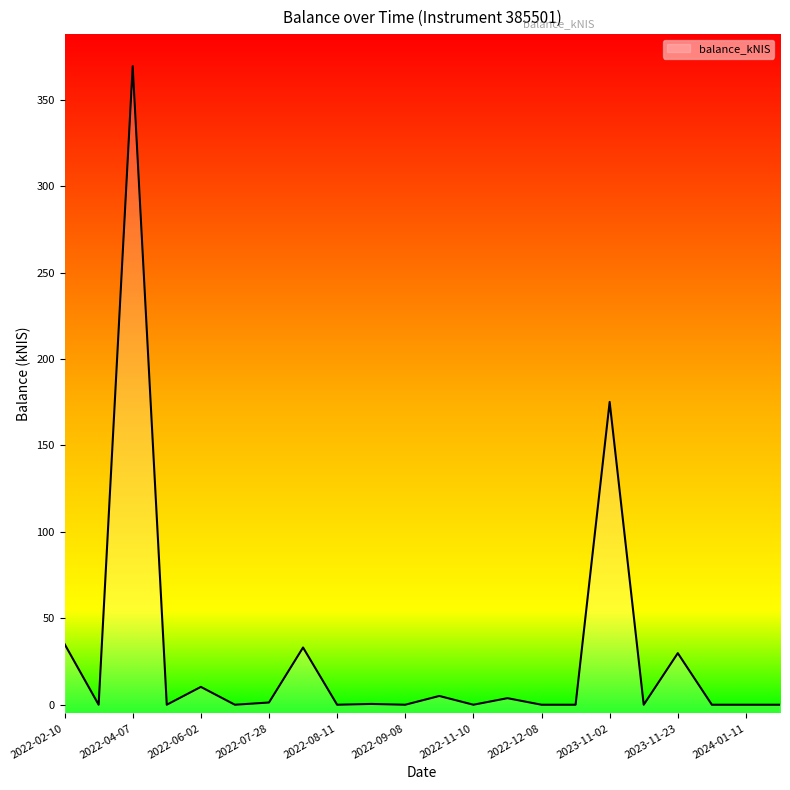

Which has a higher value, 2023-11-23 or 2022-04-14?

2023-11-23